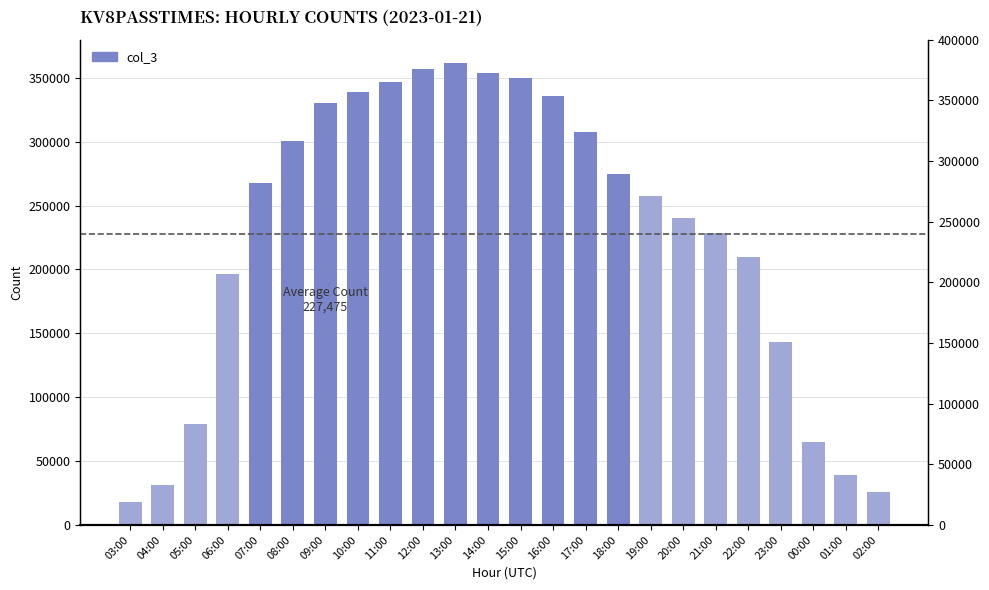

Rank the categories by value from lowest to highest.

03:00, 02:00, 04:00, 01:00, 00:00, 05:00, 23:00, 06:00, 22:00, 21:00, 20:00, 19:00, 07:00, 18:00, 08:00, 17:00, 09:00, 16:00, 10:00, 11:00, 15:00, 14:00, 12:00, 13:00